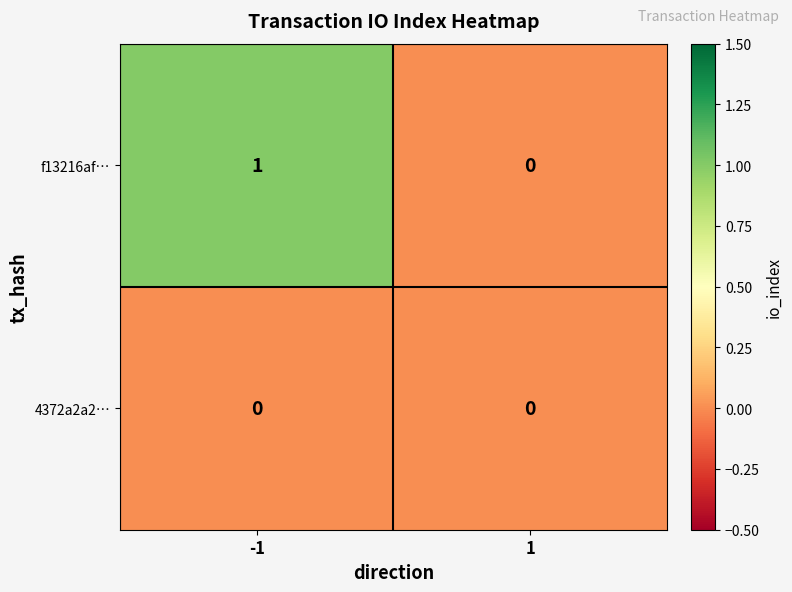

True or false: 4372a2a2… has a value of 0 at 1.

True